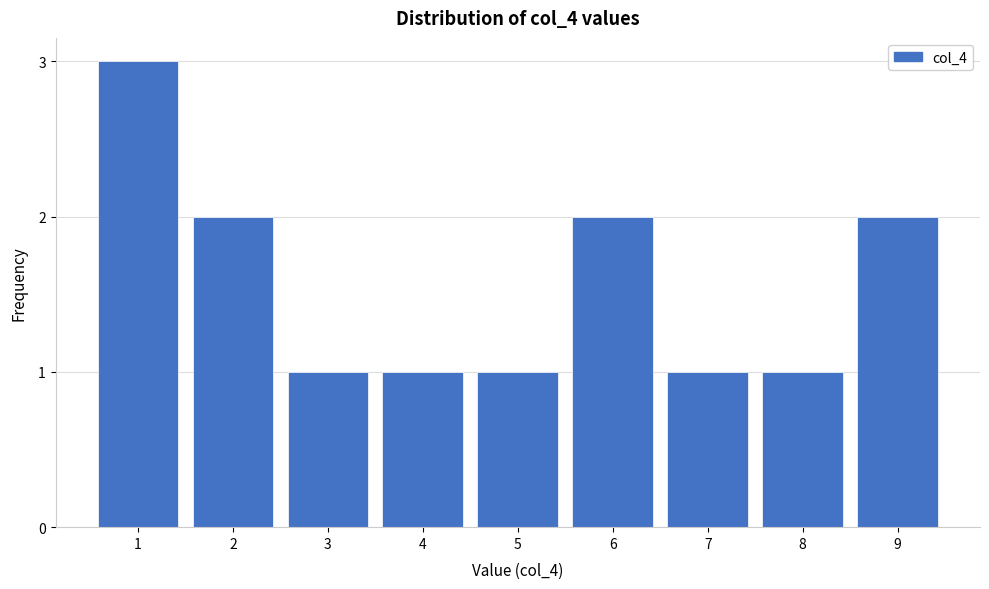

Reading left to right, what are all the values shown in this chart?

3	2	1	1	1	2	1	1	2